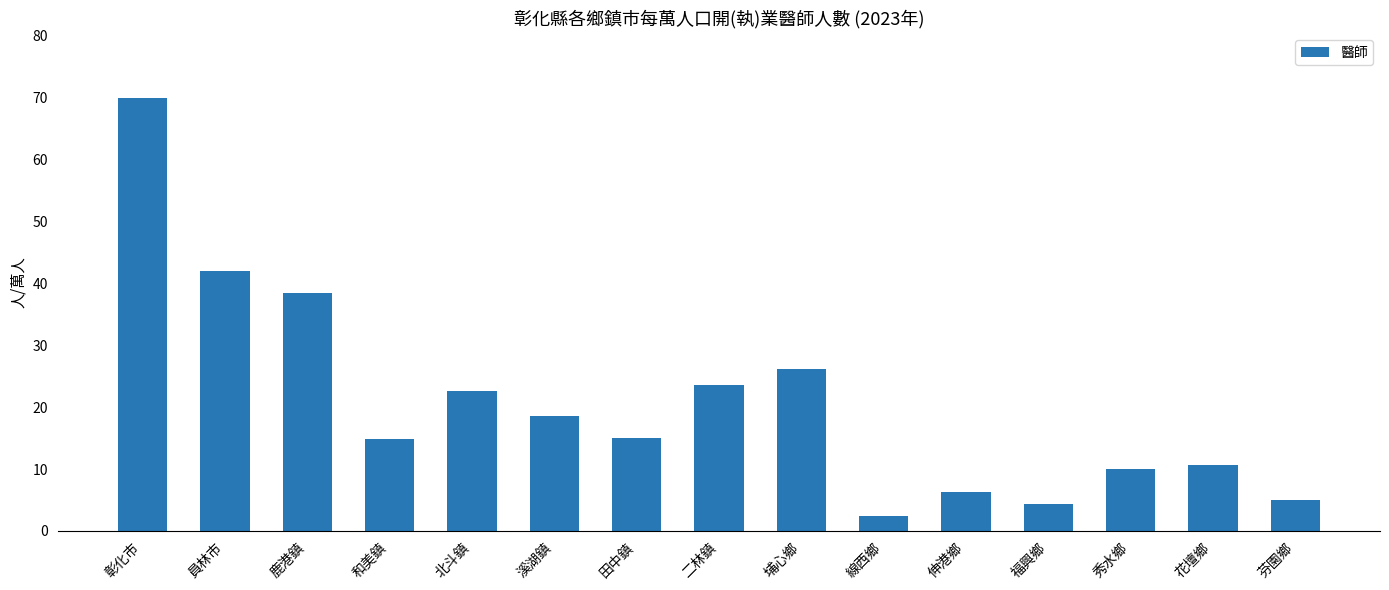

The chart shows a value of 69.9 at 彰化市. True or false?

True